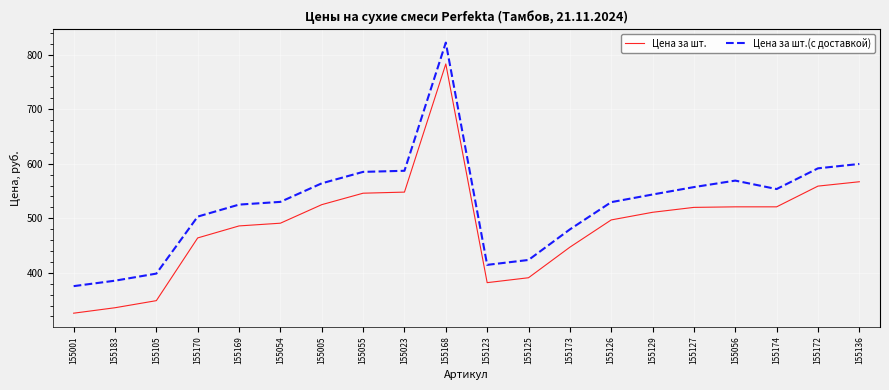

The Цена за шт. series shows 897.6 at 155056. True or false?

False